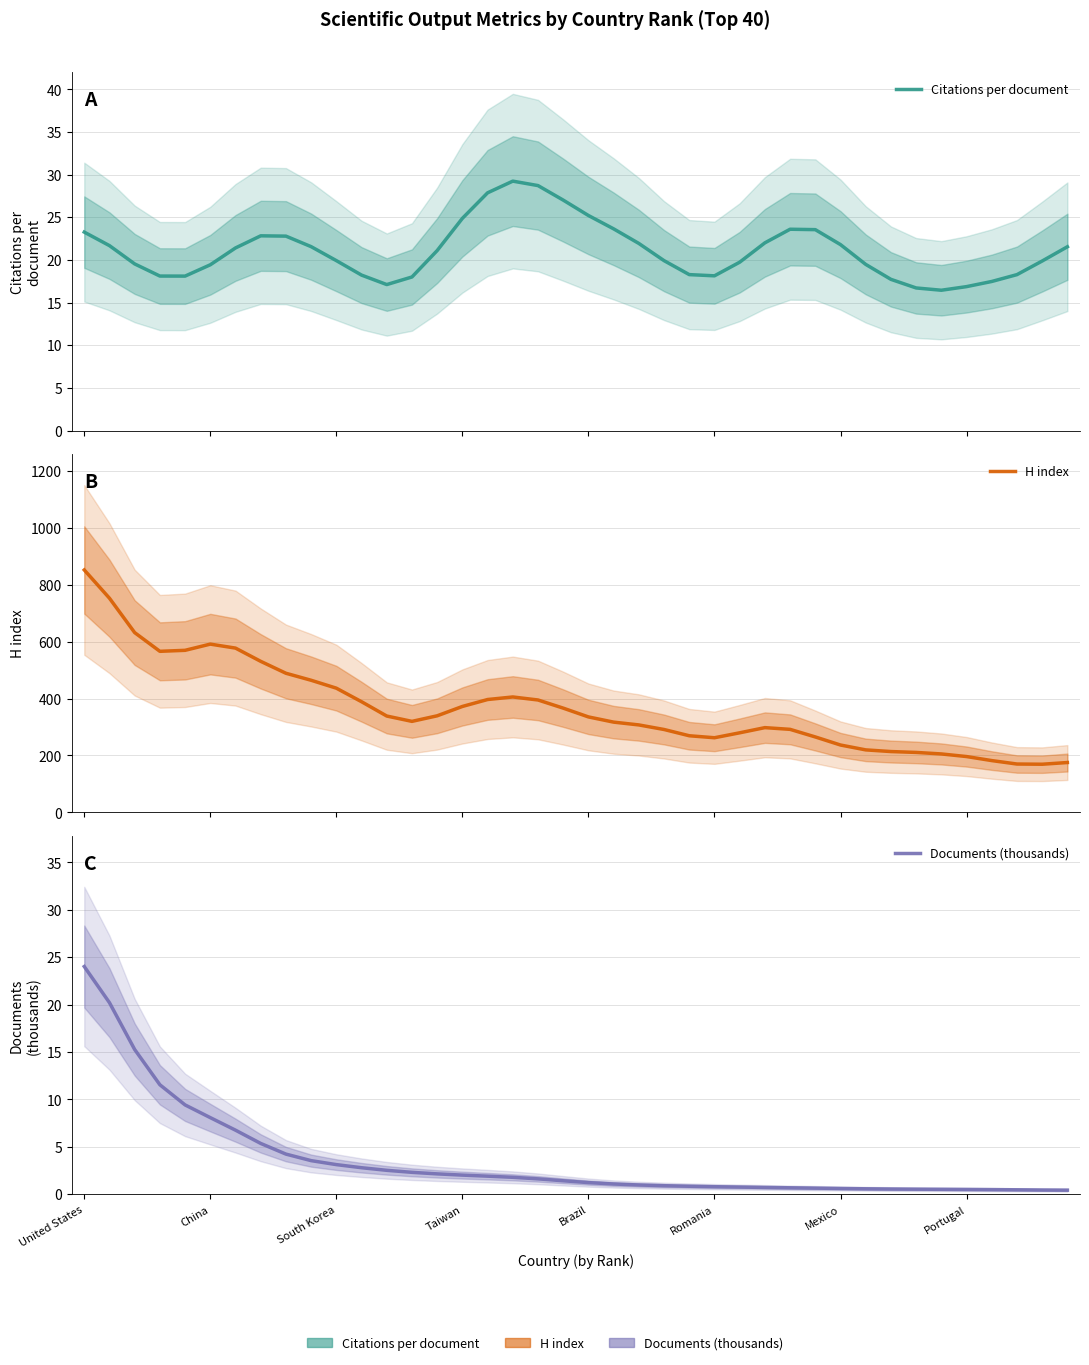

Reading left to right, list all the values displayed in this chart.

Citations per document: 23.3	21.7	19.5	18.1	18.1	19.4	21.4	22.8	22.8	21.6	19.9	18.2	17.1	18.0	21.1	24.9	27.9	29.2	28.7	27.0	25.2	23.6	21.9	19.9	18.3	18.1	19.7	22.0	23.6	23.5	21.8	19.5	17.7	16.7	16.4	16.9	17.5	18.3	19.9	21.5
H index: 852.4	753.0	632.1	566.3	569.8	591.6	577.6	531.0	489.1	464.5	436.7	389.0	338.7	320.0	339.5	372.4	396.8	405.8	395.1	366.5	335.6	317.3	307.4	291.4	269.4	262.4	279.7	297.9	291.9	265.2	236.8	219.7	213.8	210.7	205.4	196.2	182.0	169.9	169.2	175.2
Documents (thousands): 24.0	20.2	15.3	11.5	9.4	8.1	6.8	5.4	4.2	3.5	3.1	2.8	2.5	2.3	2.1	2.0	1.9	1.8	1.6	1.4	1.2	1.1	1.0	0.9	0.8	0.8	0.8	0.7	0.7	0.6	0.6	0.6	0.5	0.5	0.5	0.5	0.5	0.5	0.4	0.4